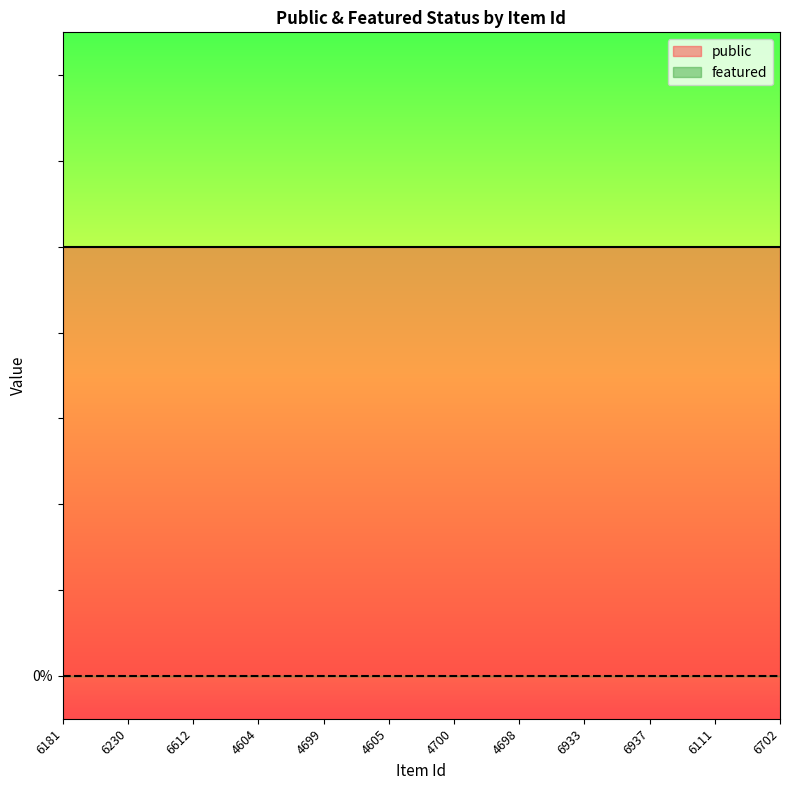

What is the average value of the public series?

1